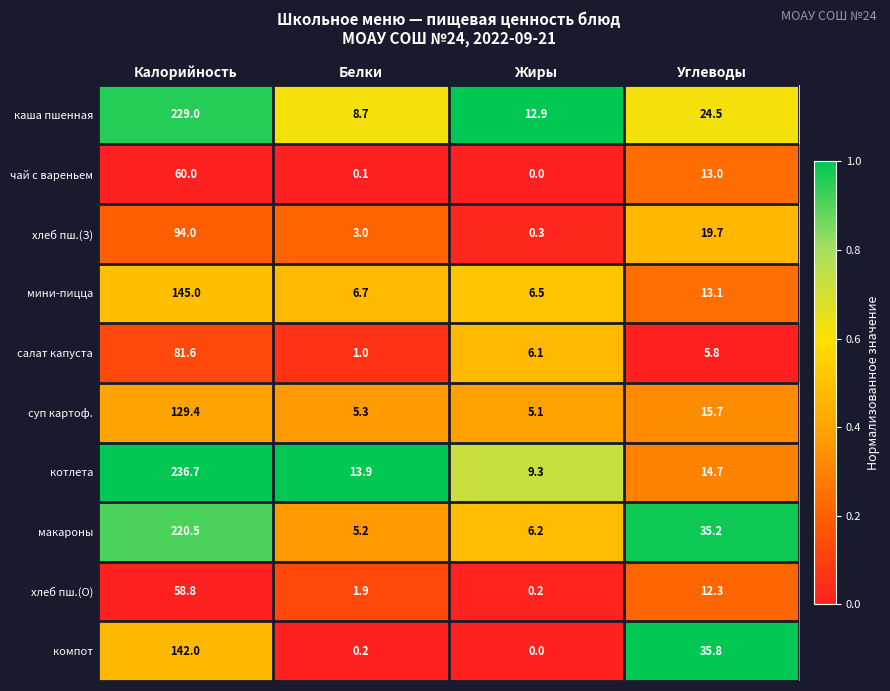

Between Жиры and Углеводы, which series saw the biggest shift?

компот